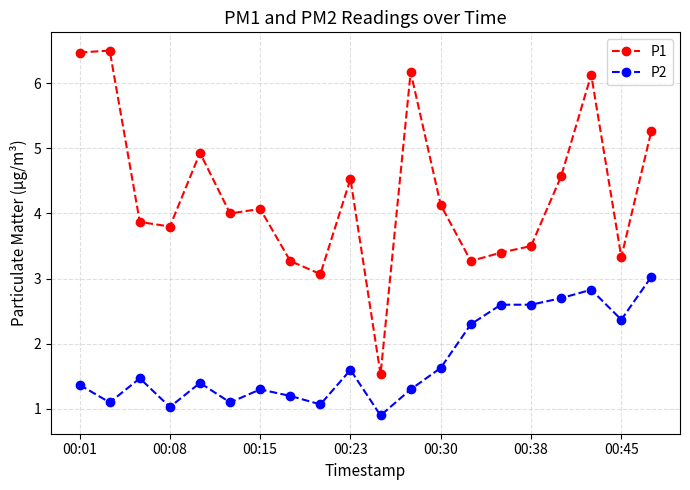

True or false: P1 has more than 1 interior local peaks.

True